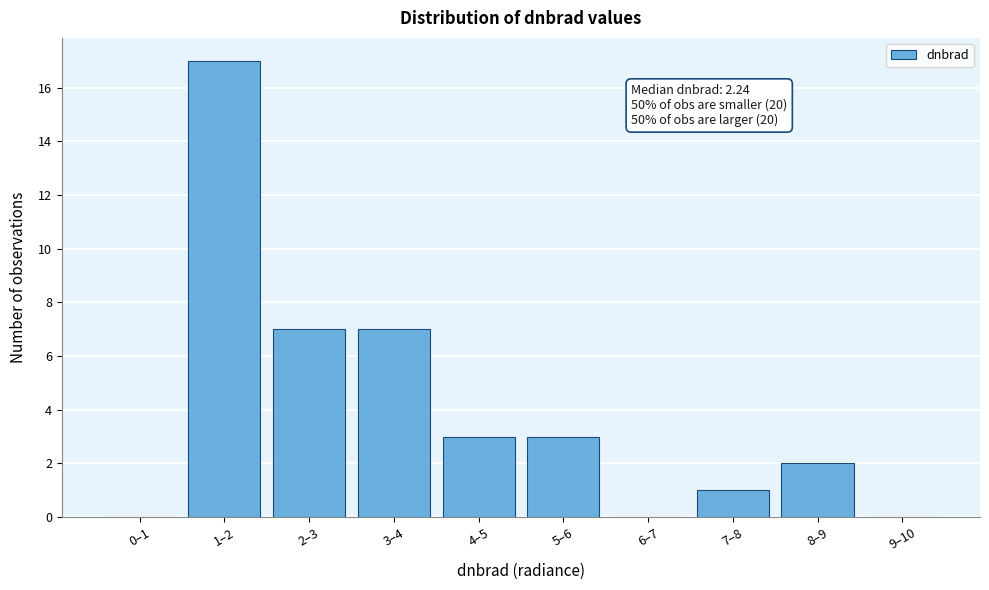

Reading right to left, list all the values displayed in this chart.

9–10=0	8–9=2	7–8=1	6–7=0	5–6=3	4–5=3	3–4=7	2–3=7	1–2=17	0–1=0